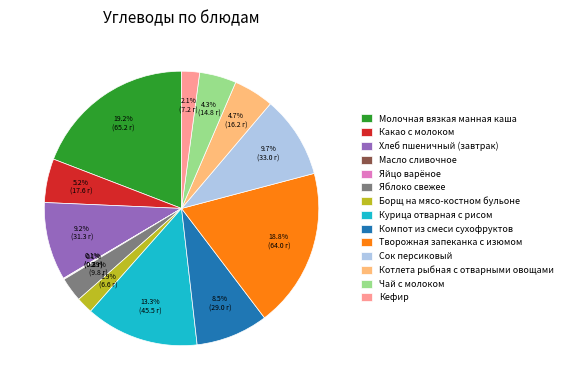

Combined, do Курица отварная с рисом and Сок персиковый account for over 50%?

No